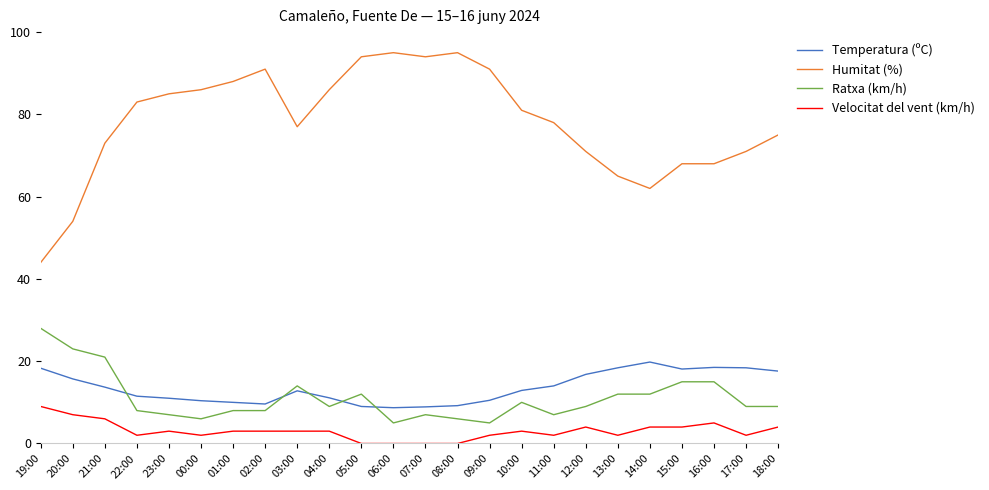

Where does the Ratxa (km/h) series first go above 9?

19:00